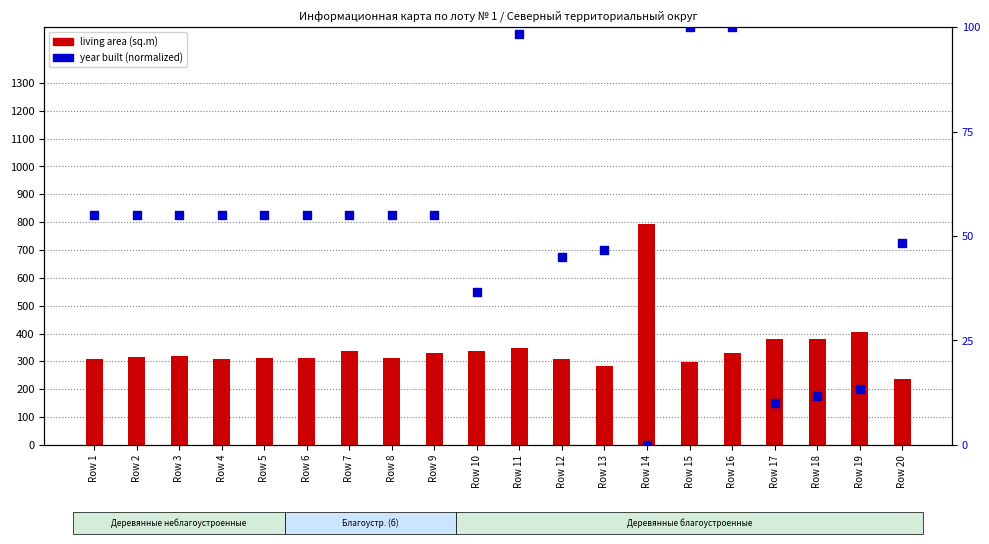

Which series contains the highest Y value?

living area (sq.m)